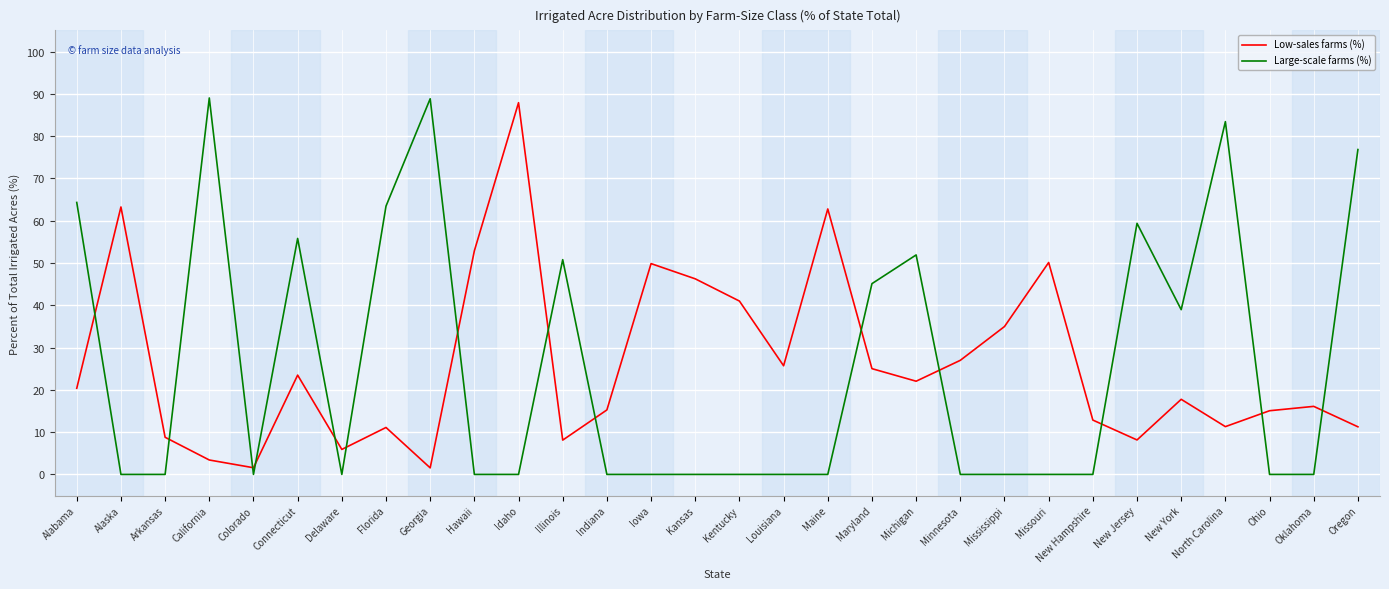

At how many categories does at least one series exceed 66?

5